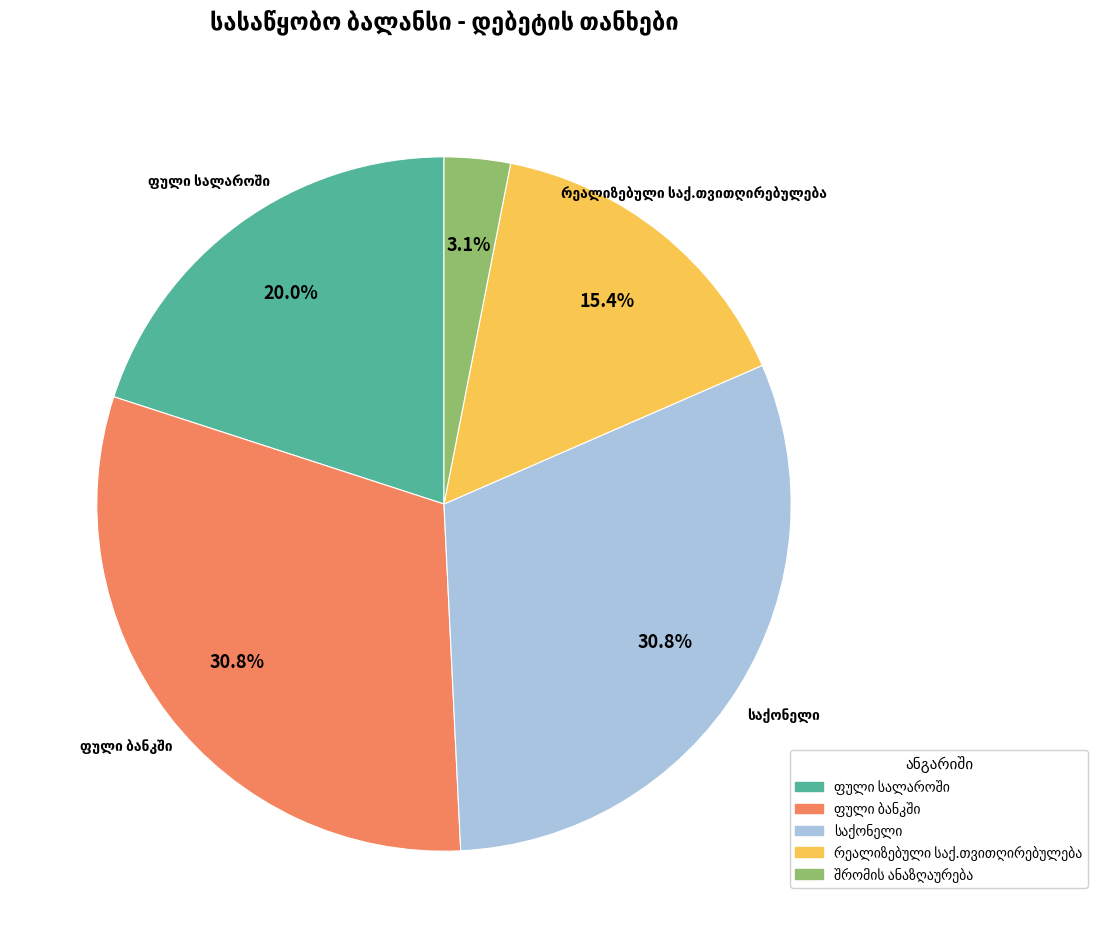

Is there any slice that represents more than half of the pie?

No